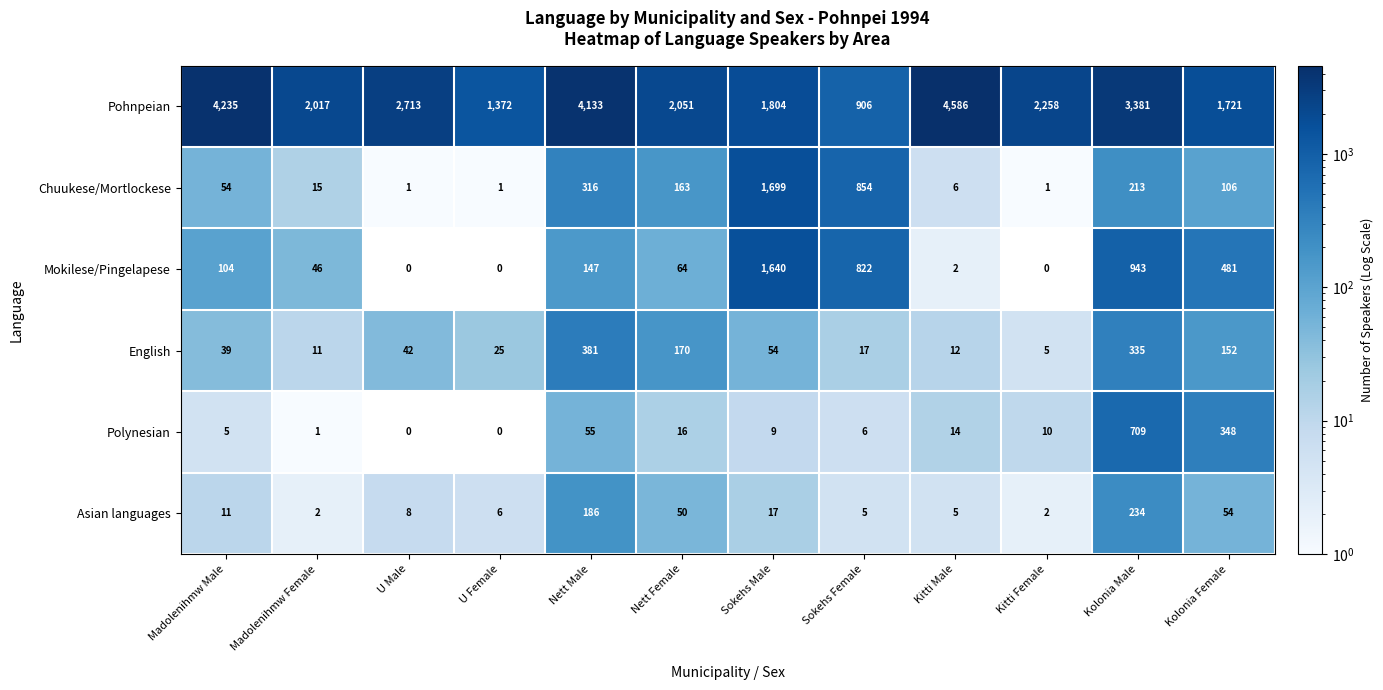

What is the sum of the Polynesian values at Madolenihmw Male and U Male?

5